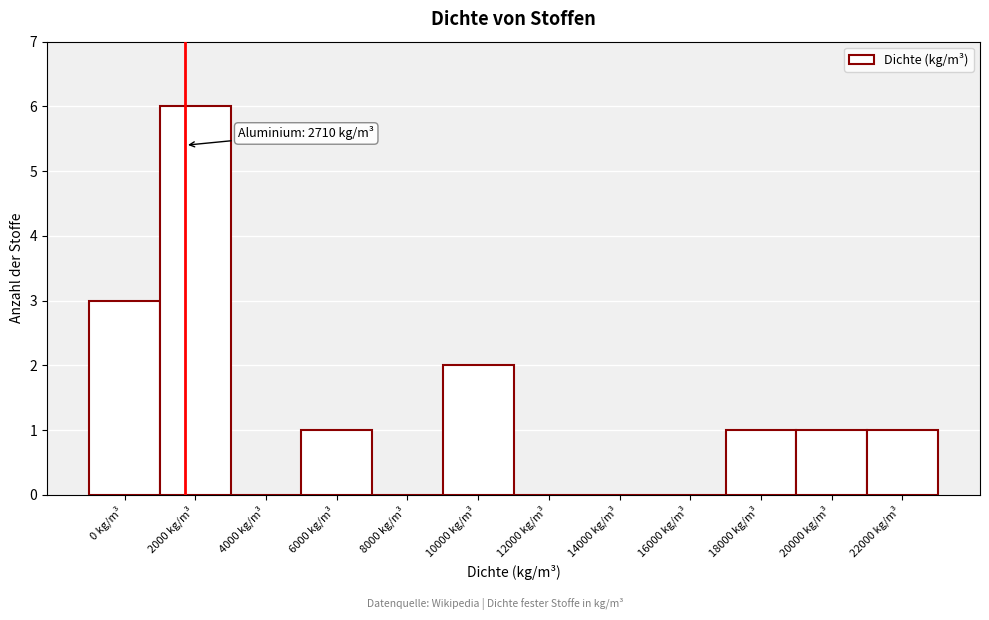

Reading left to right, what are all the values shown in this chart?

0 kg/m³=3	2000 kg/m³=6	4000 kg/m³=0	6000 kg/m³=1	8000 kg/m³=0	10000 kg/m³=2	12000 kg/m³=0	14000 kg/m³=0	16000 kg/m³=0	18000 kg/m³=1	20000 kg/m³=1	22000 kg/m³=1